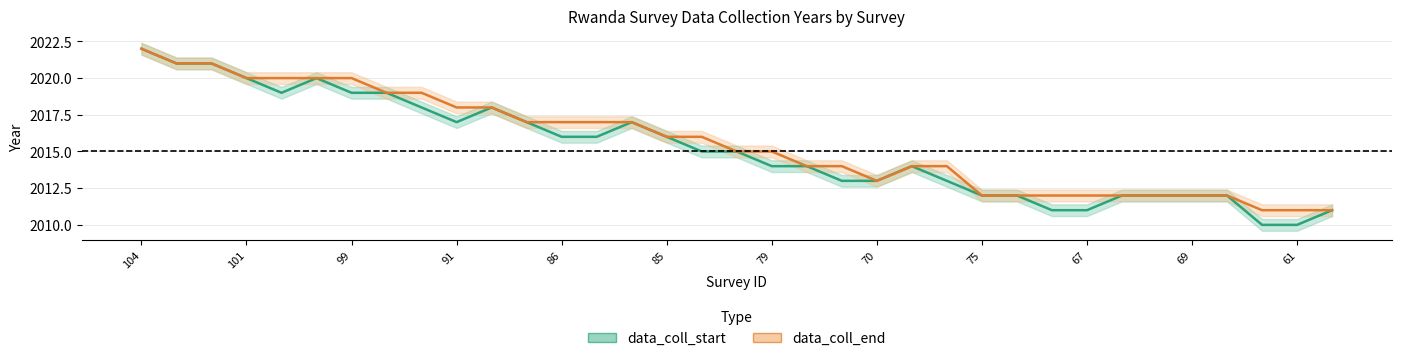

Reading right to left, list all the values displayed in this chart.

data_coll_start: 2011	2010	2010	2012	2012	2012	2012	2011	2011	2012	2012	2013	2014	2013	2013	2014	2014	2015	2015	2016	2017	2016	2016	2017	2018	2017	2018	2019	2019	2020	2019	2020	2021	2021	2022
data_coll_end: 2011	2011	2011	2012	2012	2012	2012	2012	2012	2012	2012	2014	2014	2013	2014	2014	2015	2015	2016	2016	2017	2017	2017	2017	2018	2018	2019	2019	2020	2020	2020	2020	2021	2021	2022